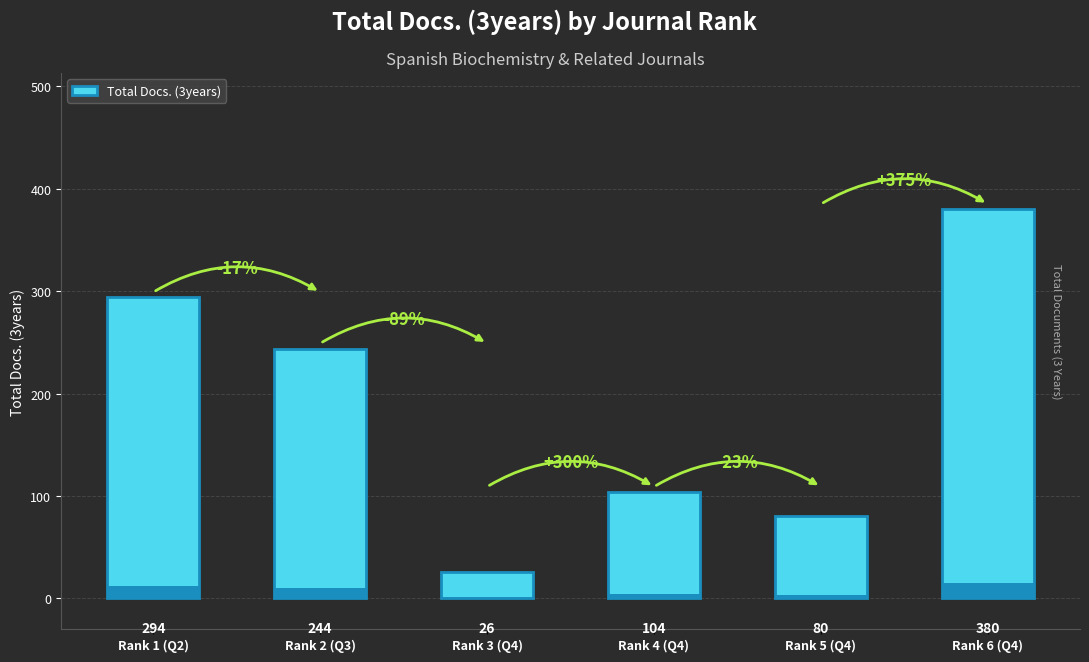

Where does the data first go above 244?

Rank 1 (Q2)